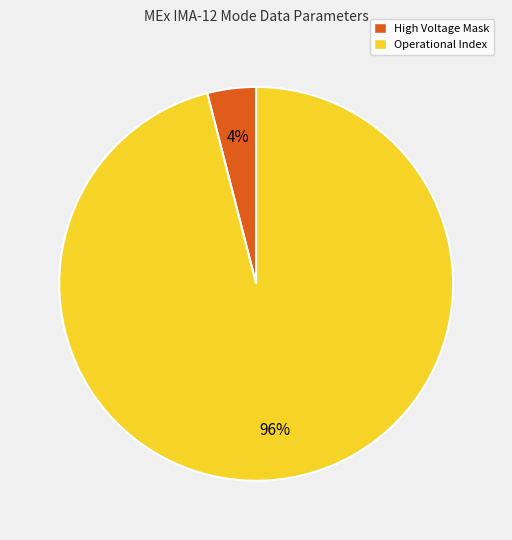

Is Operational Index the majority of the pie?

Yes